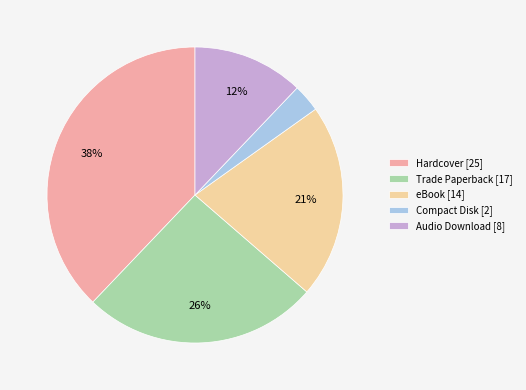

Is there any slice that represents more than half of the pie?

No